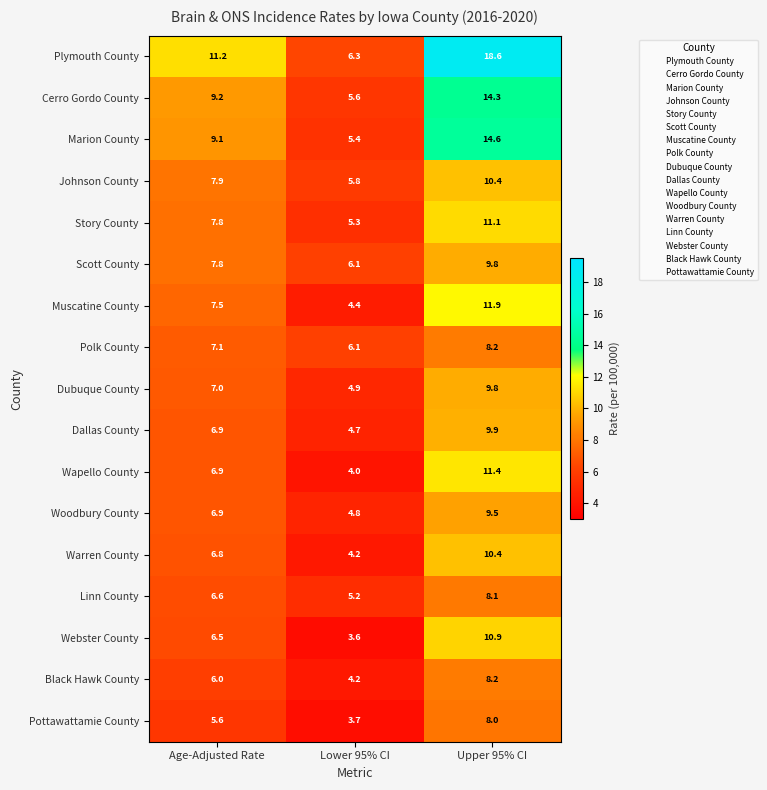

Rank the categories by Linn County value from lowest to highest.

Lower 95% CI, Age-Adjusted Rate, Upper 95% CI